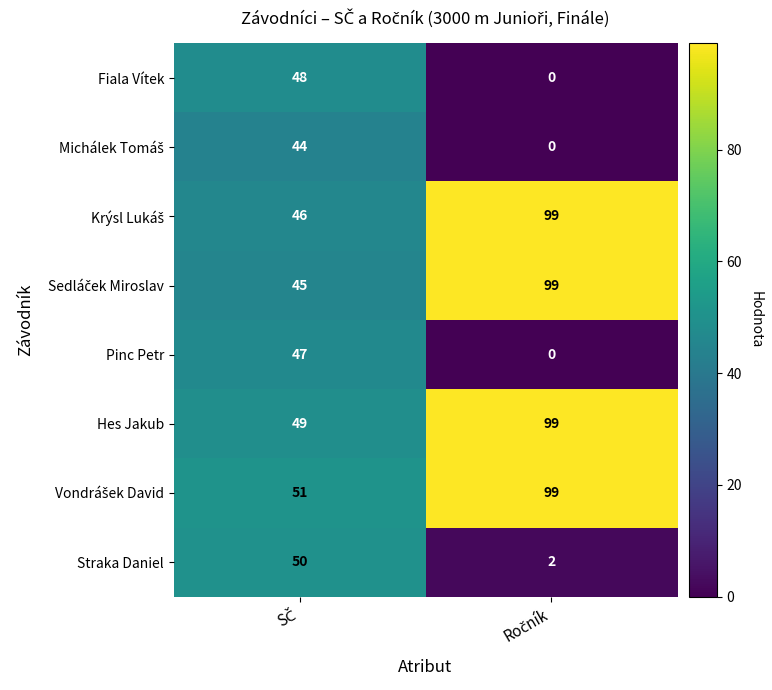

What is the highest value of the Fiala Vítek series?

48